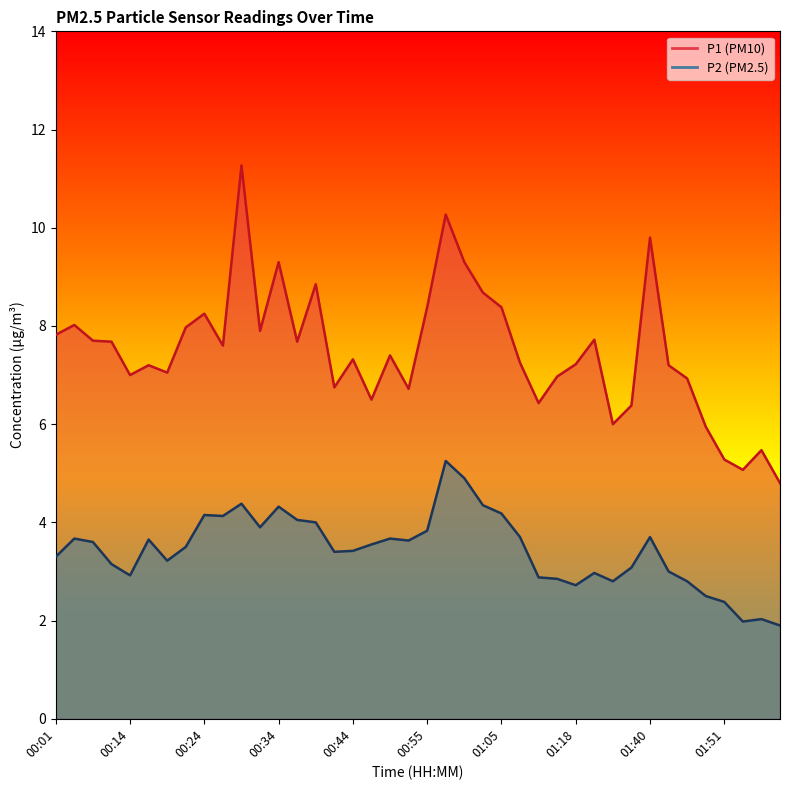

At how many categories does at least one series exceed 6?

34